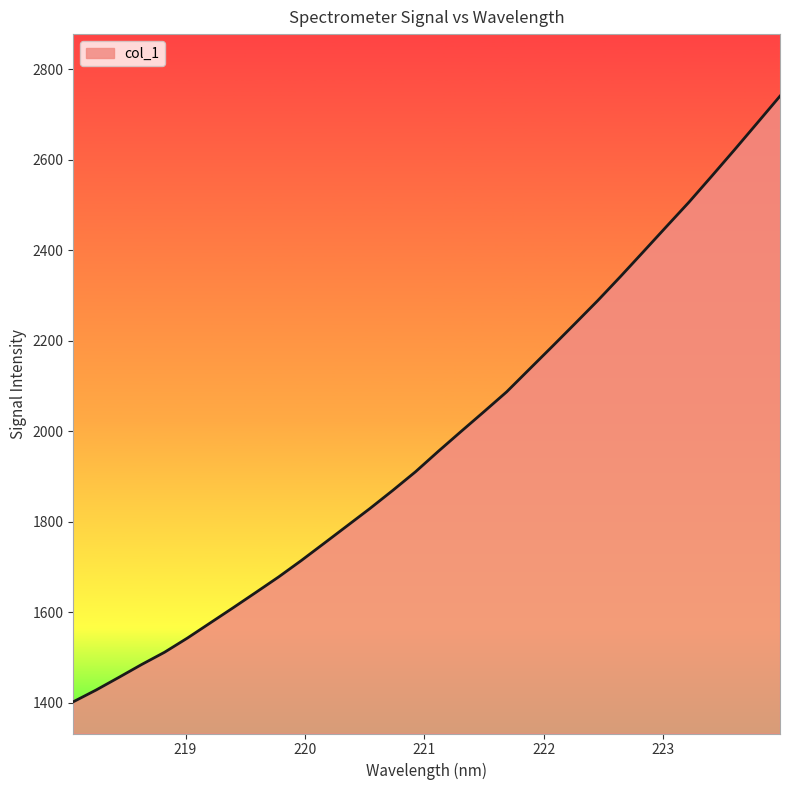

What is the minimum value shown in the chart?

1401.6